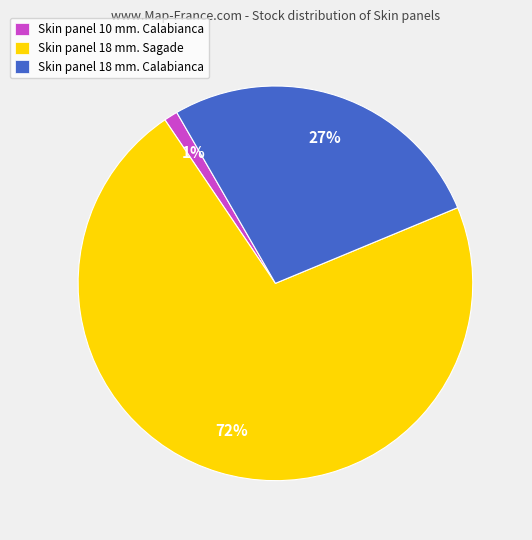

What is the majority slice?

Skin panel 18 mm. Sagade